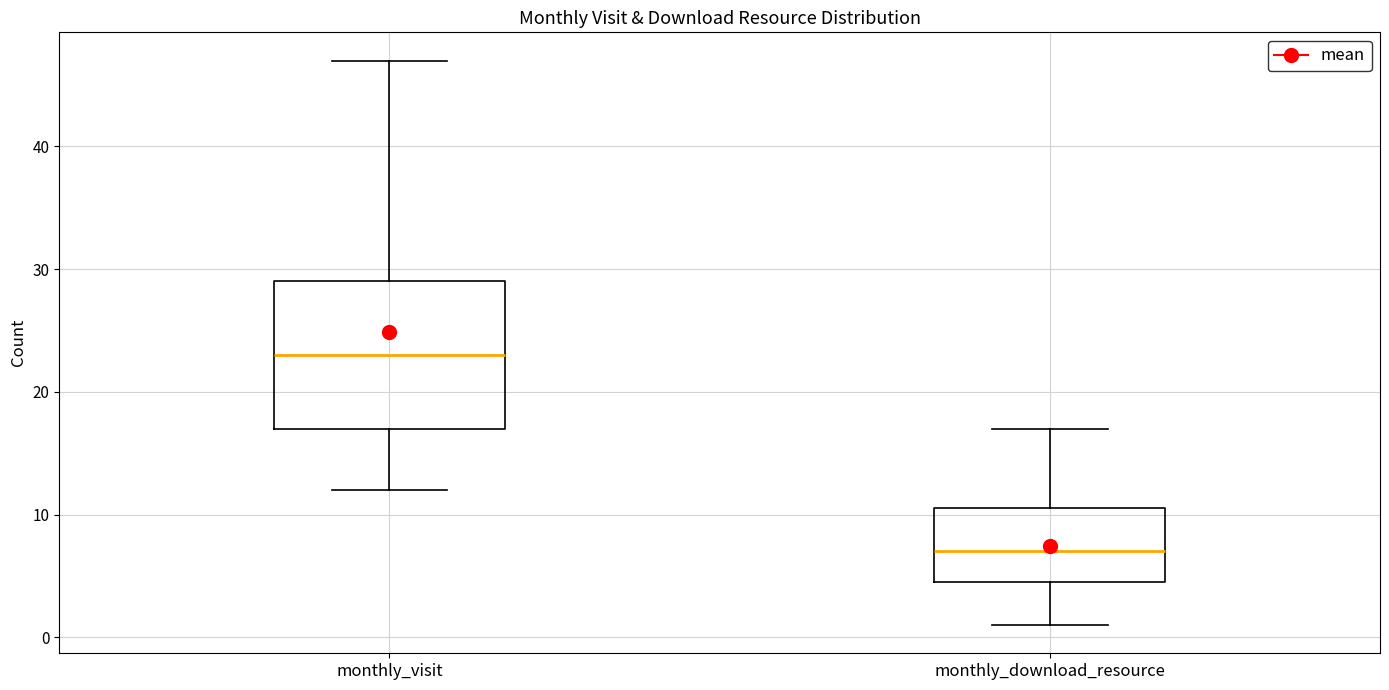

Reading left to right, transcribe this box plot: for each box, give where its median line is, the range the box spans, and where its two whiskers end, as read against the y-axis. The values are not printed on the chart, so give them approximately, as read against the axis.

monthly_visit: median 23, box 17 to 29, whiskers 12 to 47
monthly_download_resource: median 7, box 5 to 11, whiskers 1 to 17